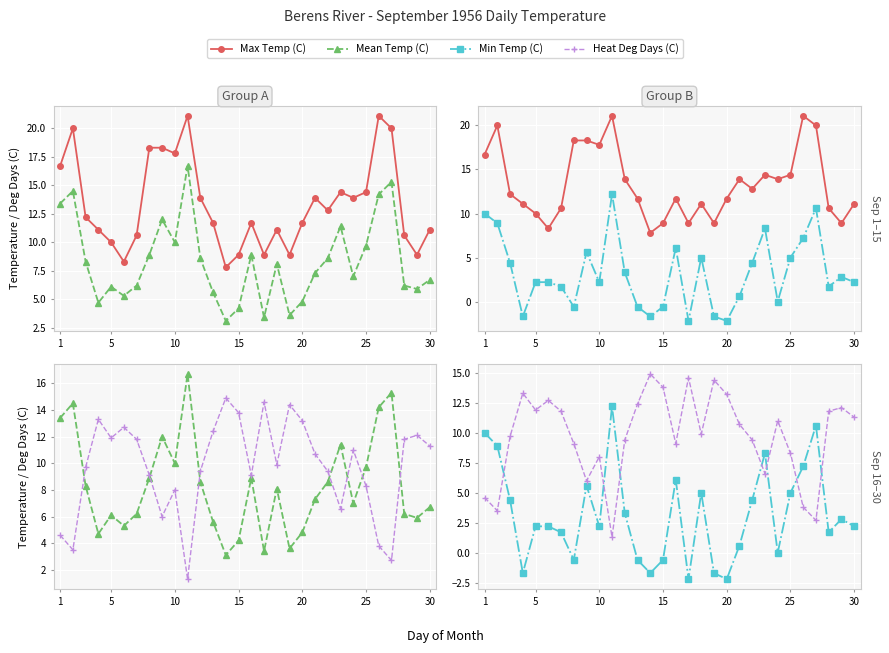

How many distinct data groups are displayed?

4